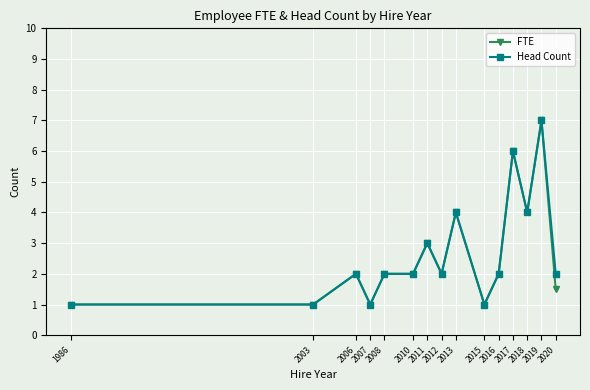

True or false: Head Count has more than 0 interior local peaks.

True